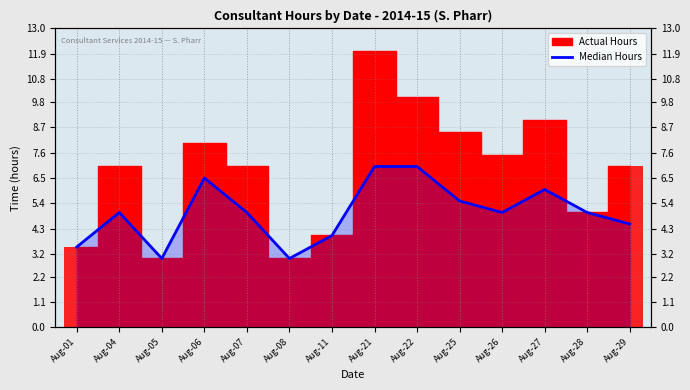

Which label corresponds to the smallest value in the chart?

Aug-05